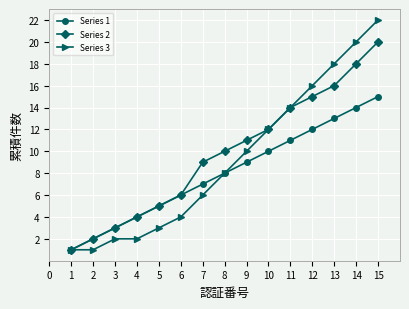

What is the sum of all Series 3 values?

139